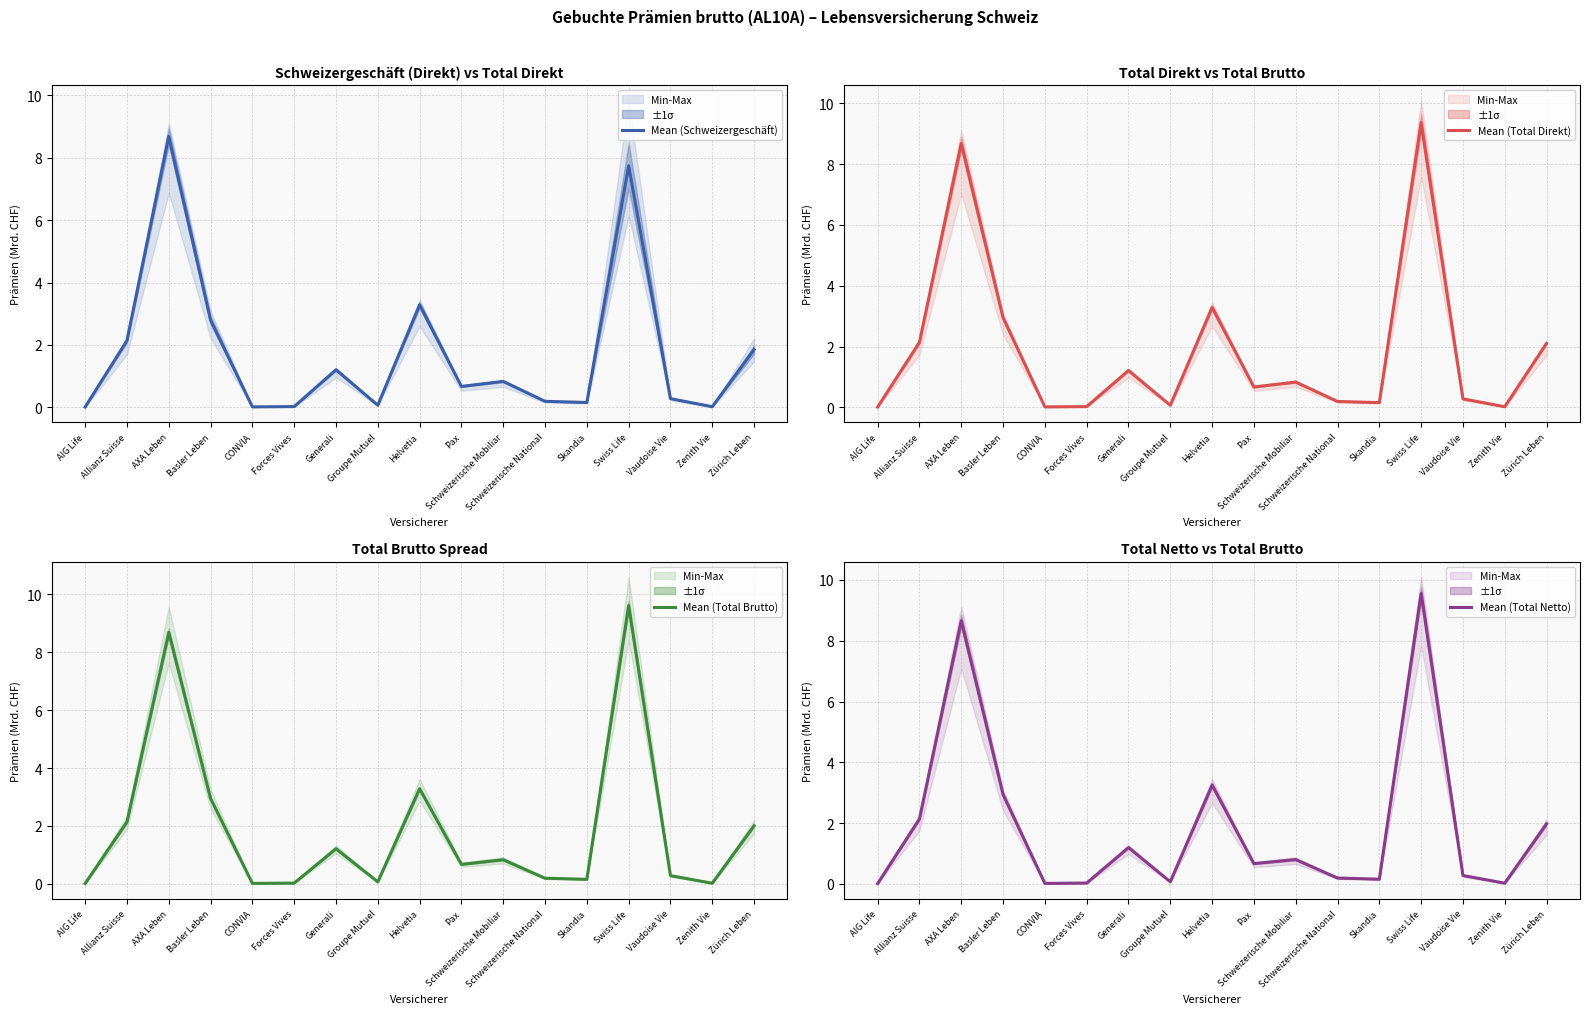

True or false: Mean (Total Brutto) and Mean (Schweizergeschäft) cross at least once.

False